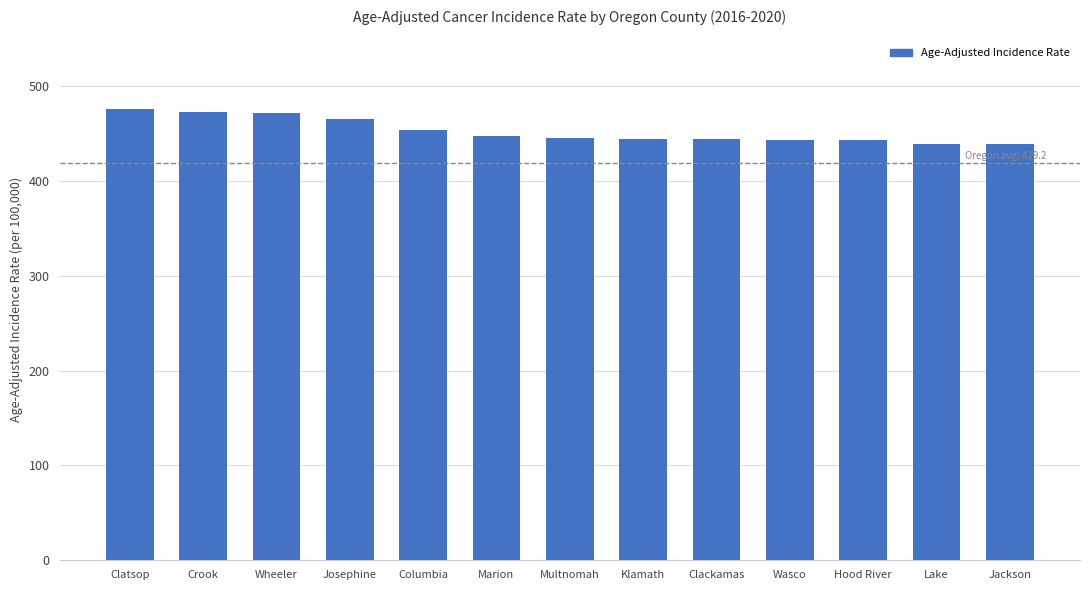

What is the approximate value at Hood River?

442.7